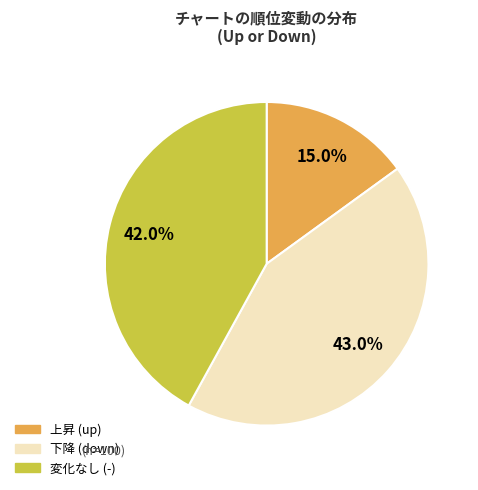

Between 下降 (down) and 変化なし (-), which is larger?

下降 (down)